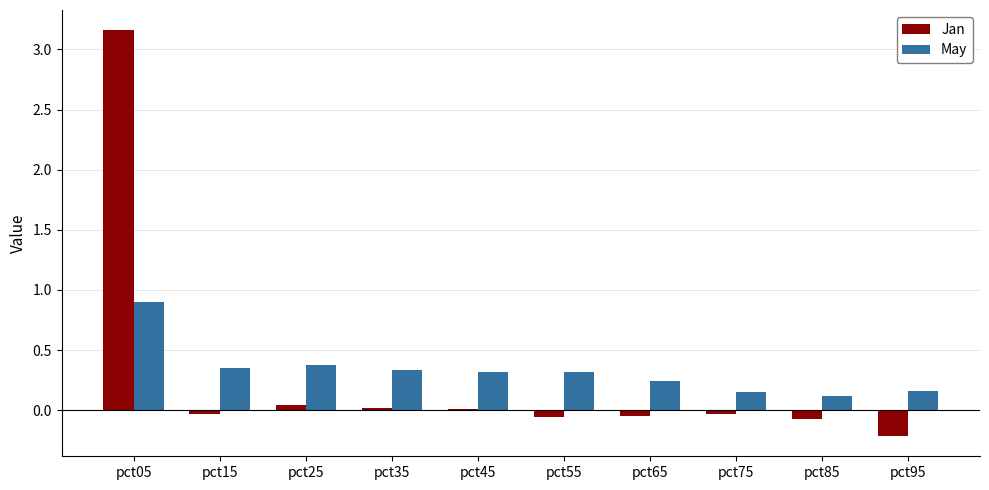

At which label does May reach its minimum?

pct85